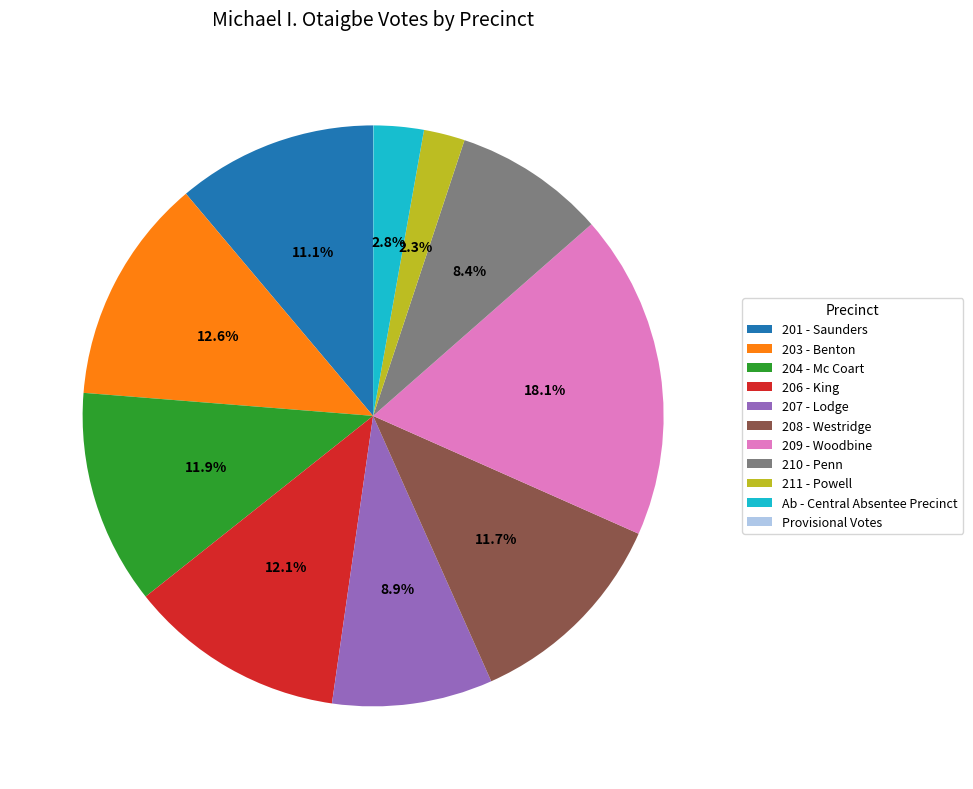

Is it true that 201 - Saunders is 1% of the pie?

False